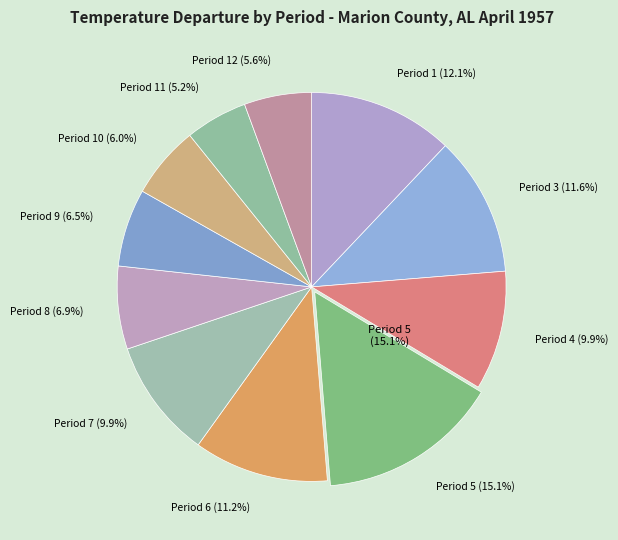

Does Period 12 represent more than half of the total?

No